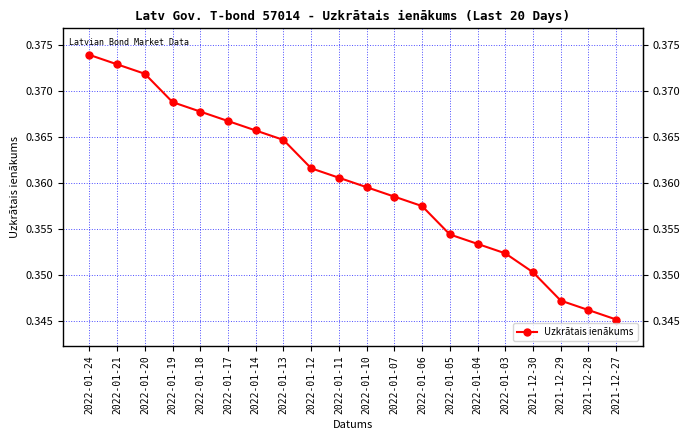

Which label corresponds to the smallest value in the chart?

2021-12-27